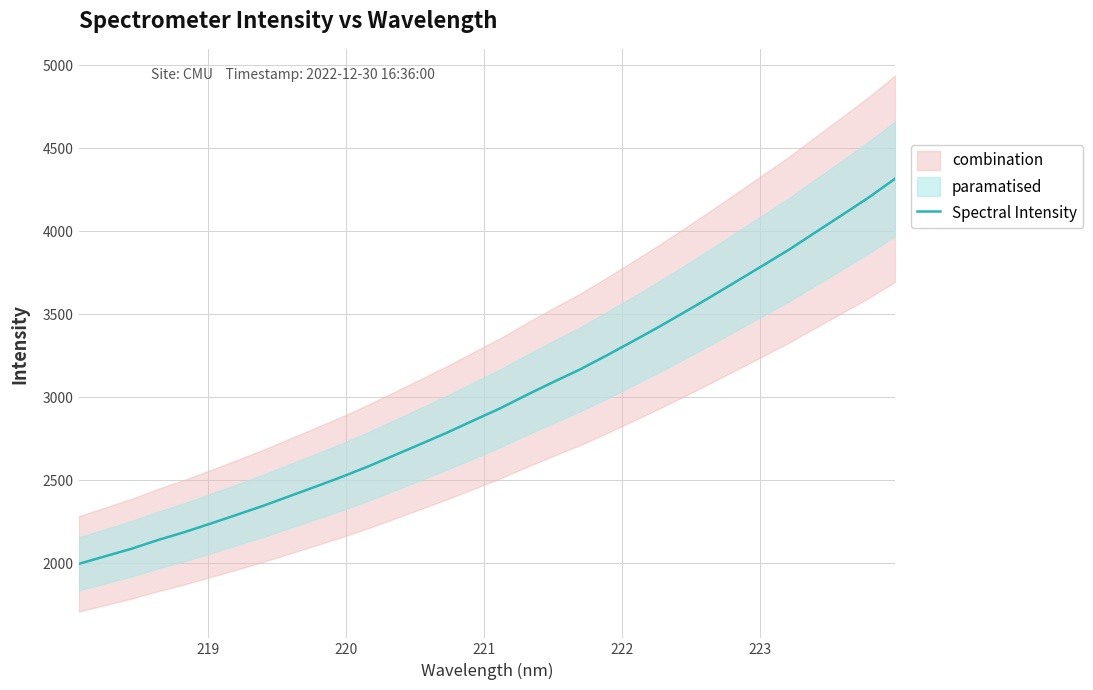

What is the lowest value of the Spectral Intensity series?

1996.8